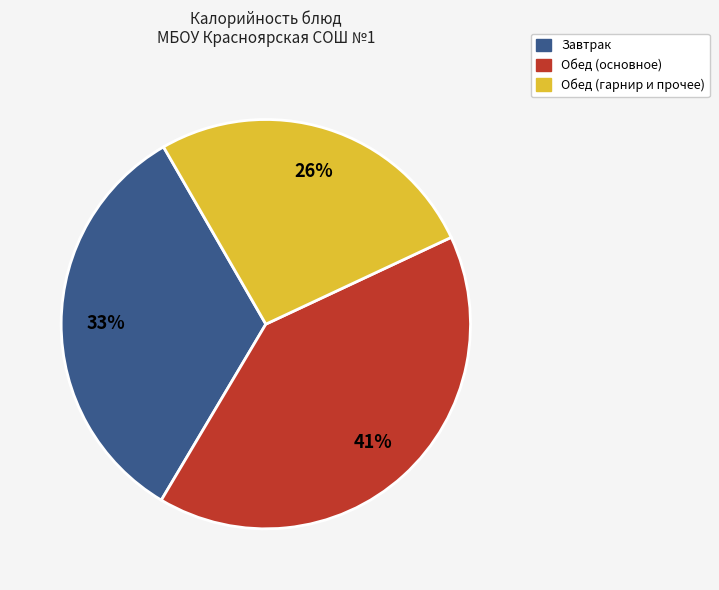

To the nearest percent, what is the average slice percentage?

33%